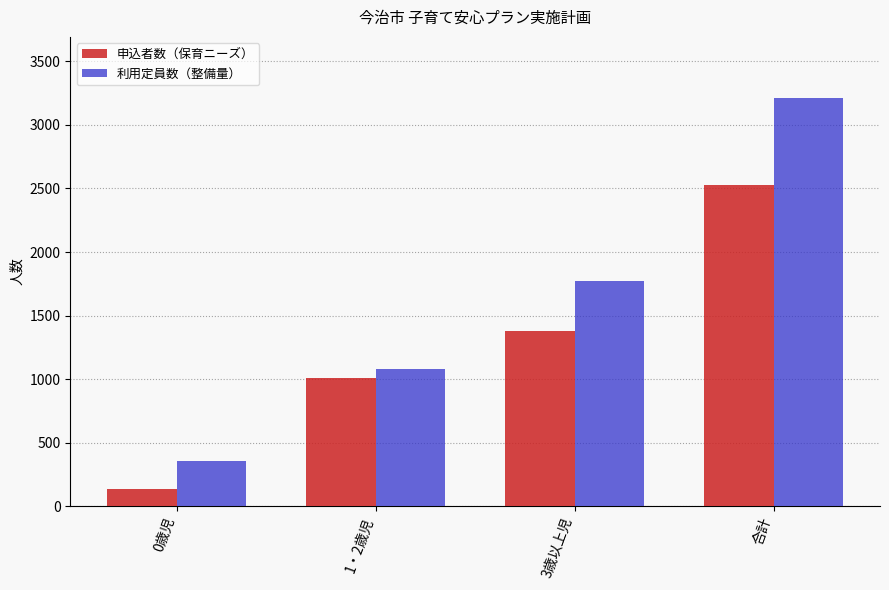

Is the value of 利用定員数（整備量） at 3歳以上児 greater than the value of 申込者数（保育ニーズ） at 合計?

No